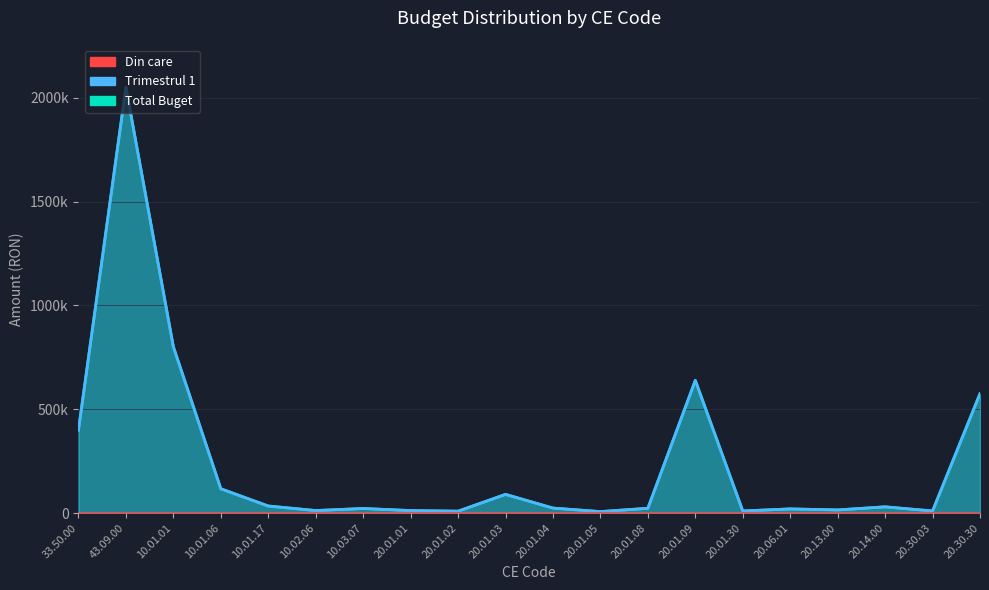

Where is Trimestrul 1 nearest to the value 1028500?

10.01.01